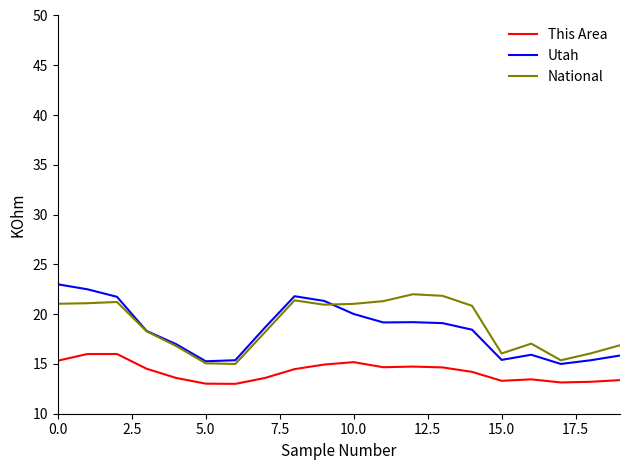

What is the maximum value shown in the chart?

23.0